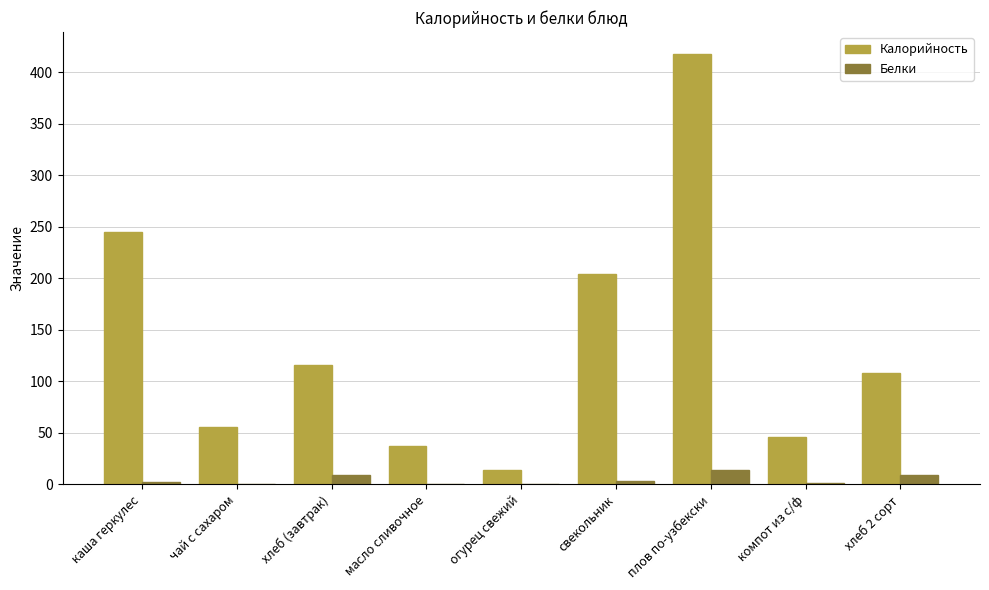

Is the value of Белки at масло сливочное greater than the value of Калорийность at каша геркулес?

No